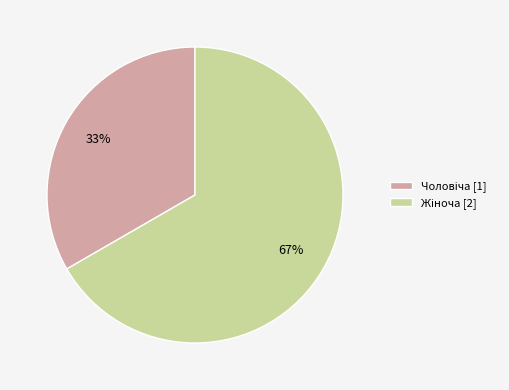

Is it true that Чоловіча is 25% of the pie?

False